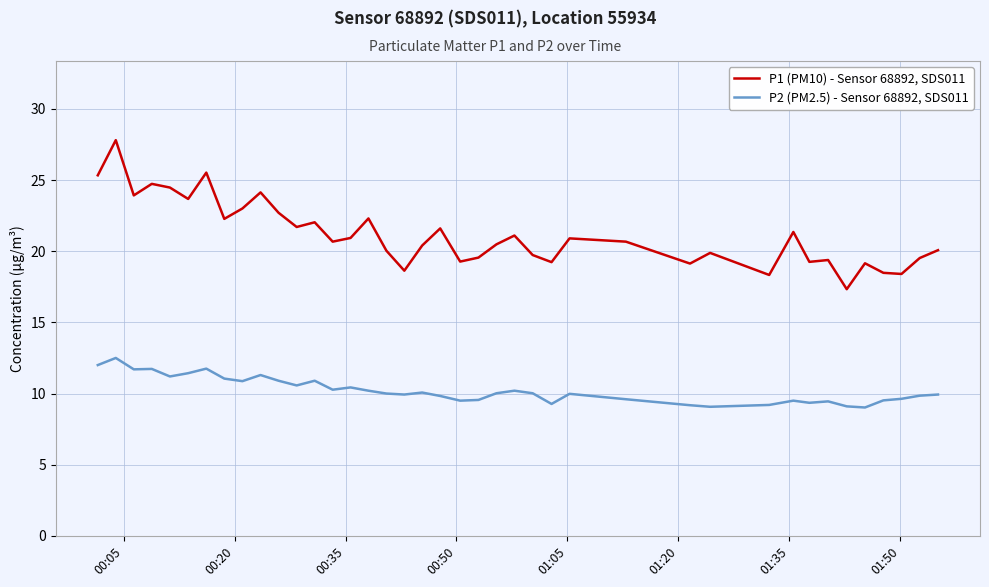

Which series has the largest range (max minus min)?

P1 (PM10) - Sensor 68892, SDS011